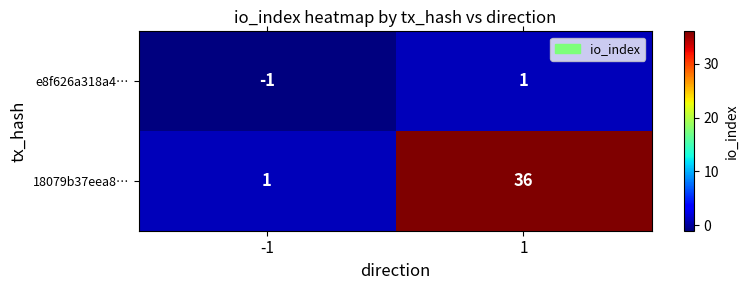

What is the sum of the 18079b37eea8… values at -1 and 1?

37